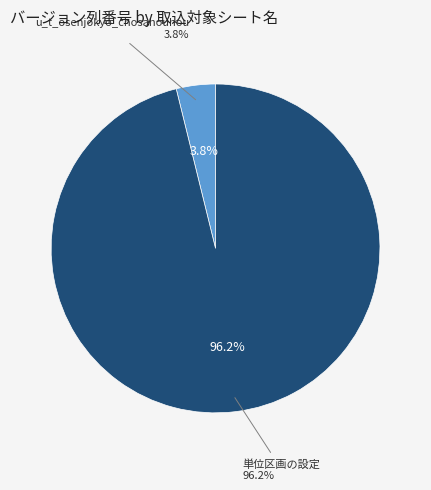

To the nearest percent, what percentage of the pie is u_t_osenjokyo_chosahouhou?

4%